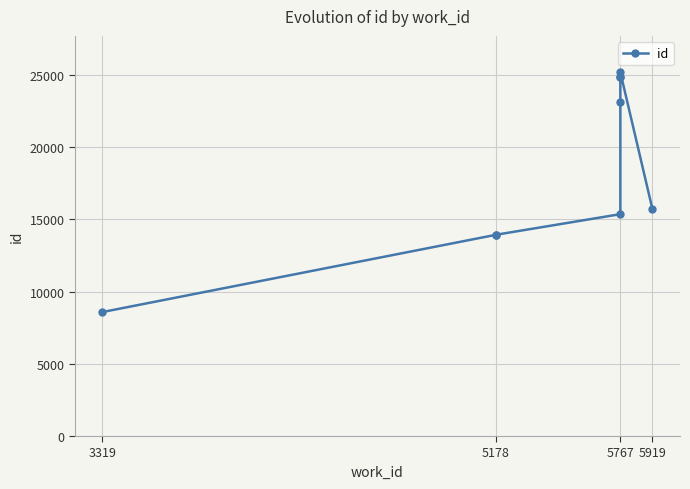

What is the approximate value at 5767?

24881